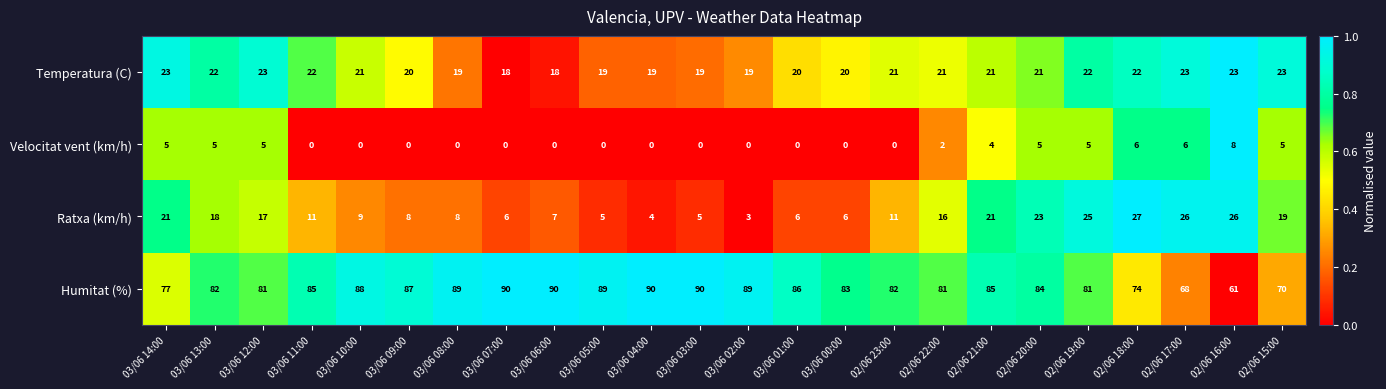

List the series in order of their peak value, highest first.

Humitat (%), Ratxa (km/h), Temperatura (C), Velocitat vent (km/h)